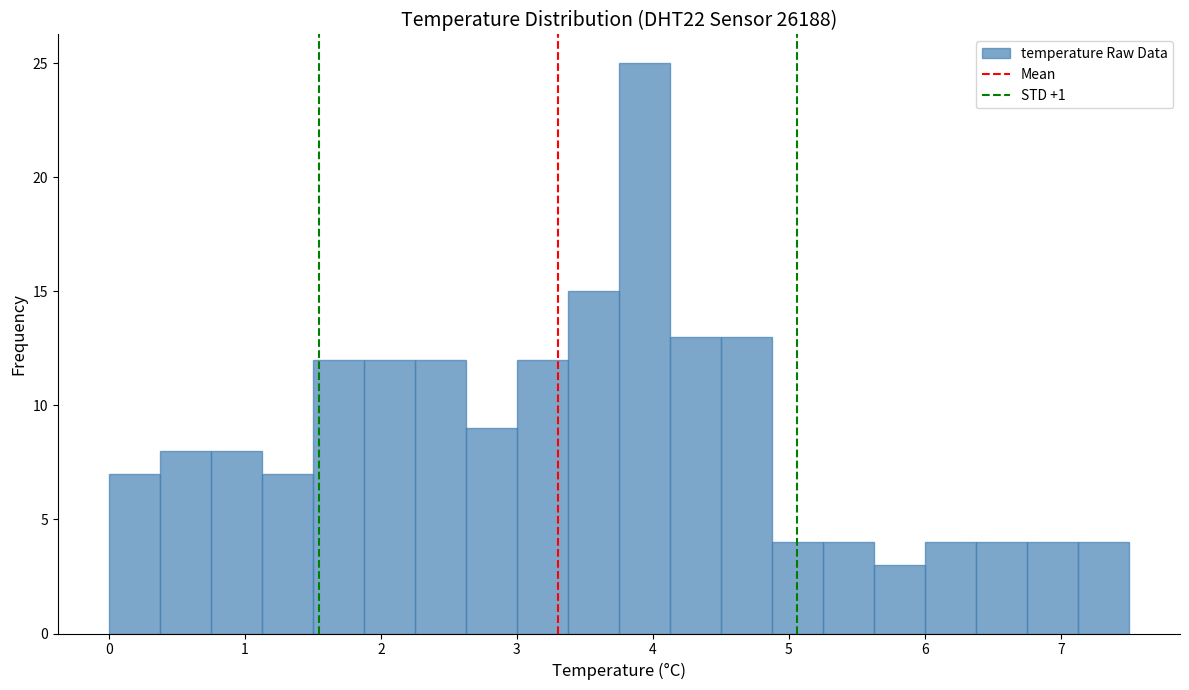

Around what value on the x-axis is the tallest bar? Give the approximate position of its centre, as read against the axis.

3.9